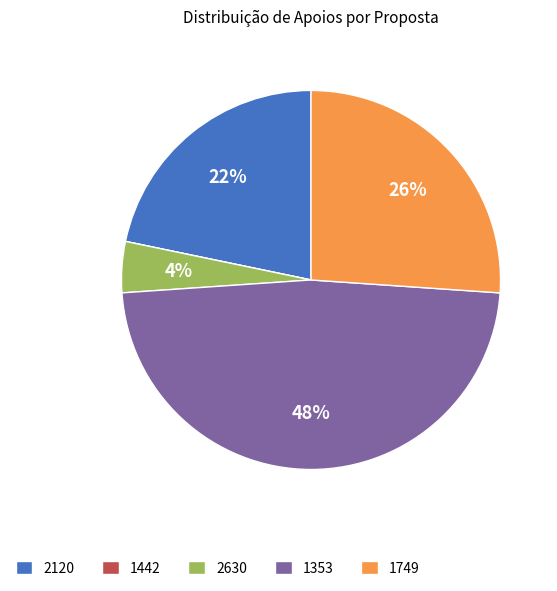

Which slice is the largest?

1353